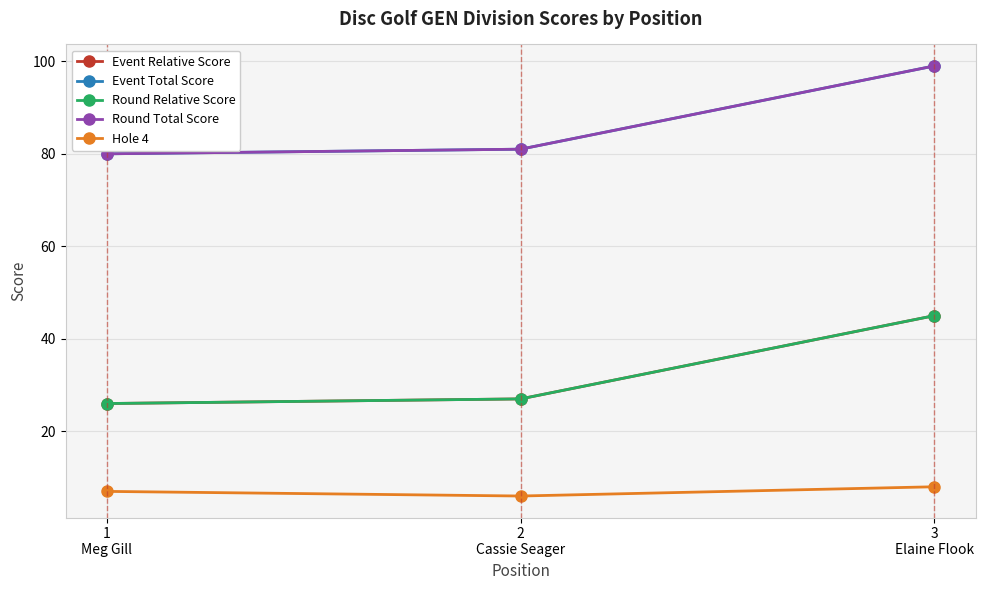

Which has a higher value, 1
Meg Gill or 2
Cassie Seager?

2
Cassie Seager